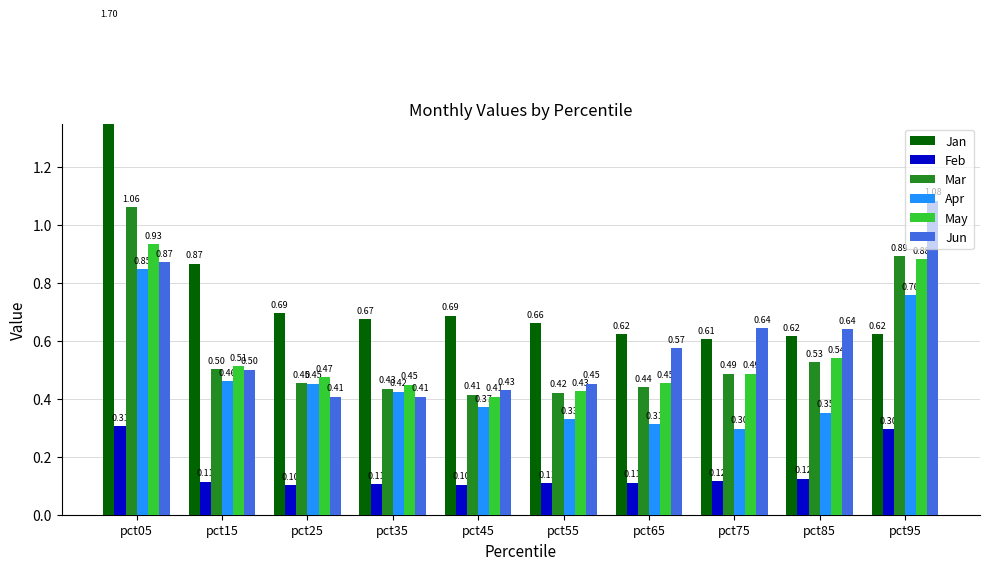

Which series has the largest range (max minus min)?

Jan